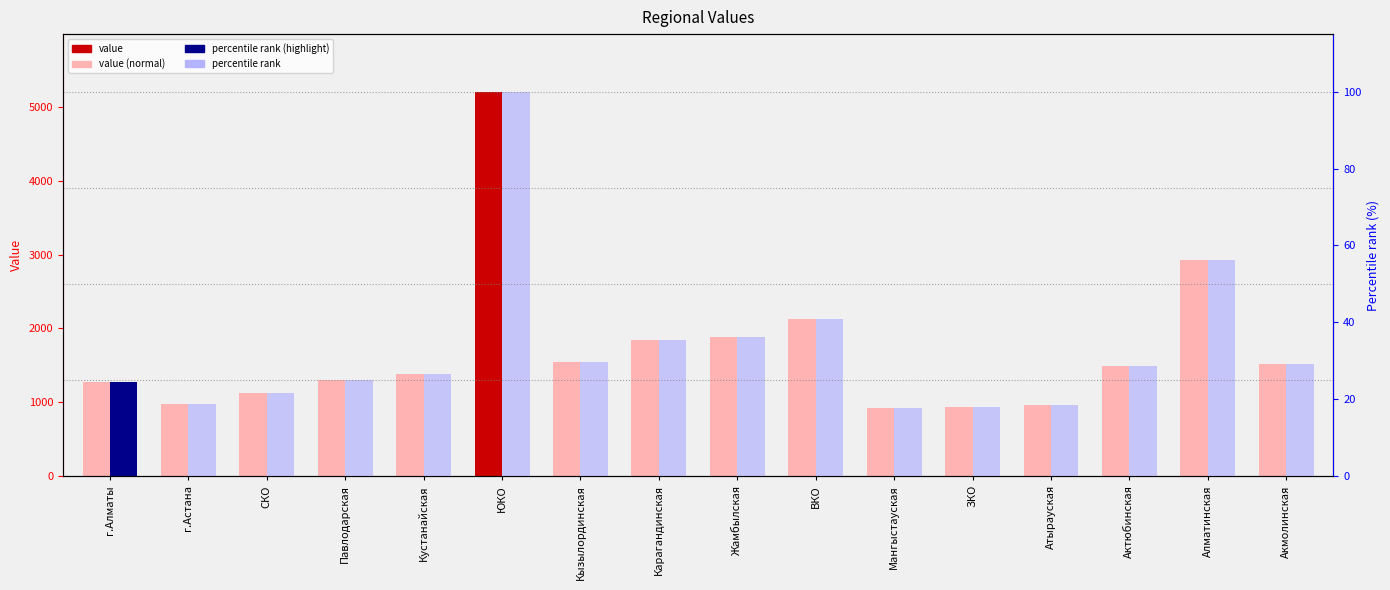

How many data points in value are above 1493?

7